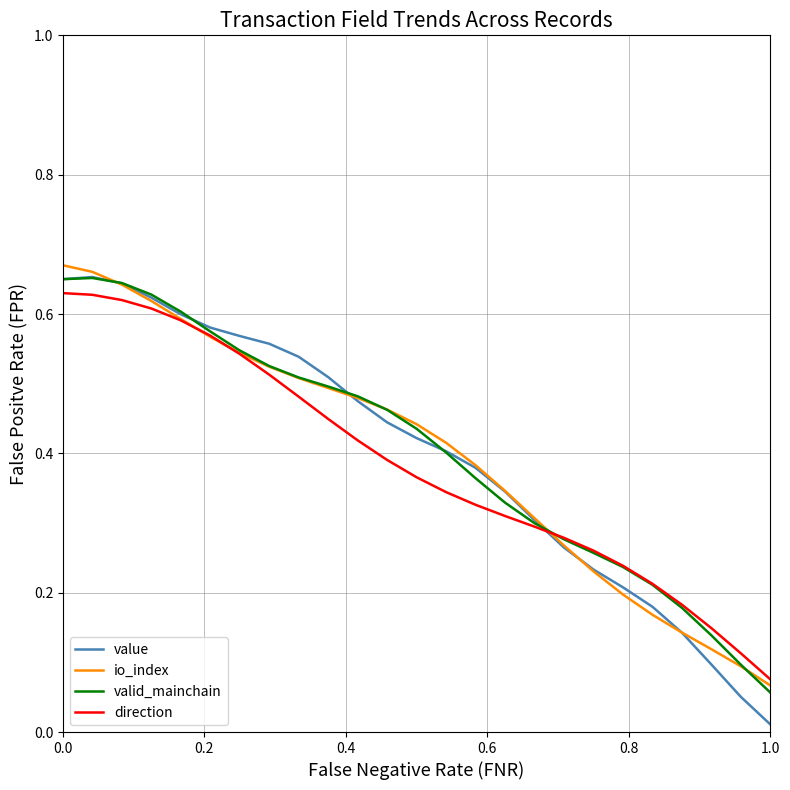

Which series has the widest spread of values?

value